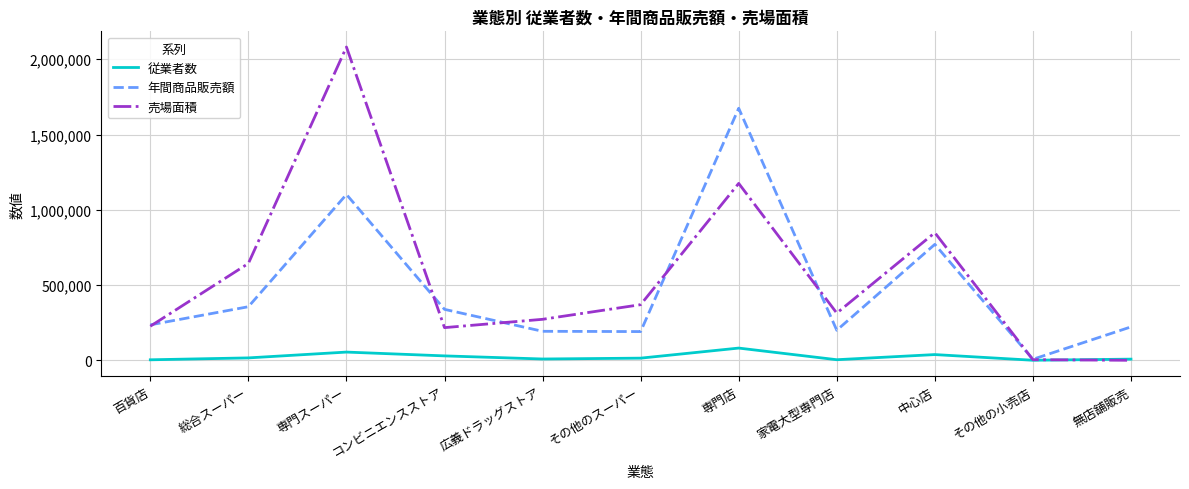

What position from the left is 無店舗販売?

11